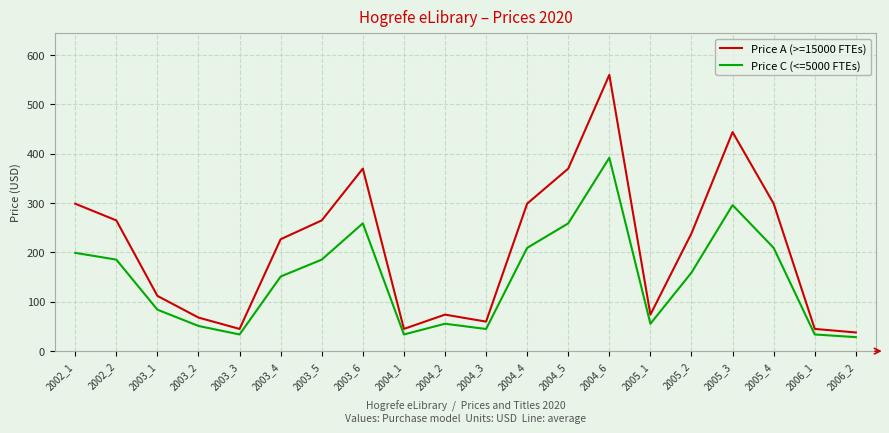

Is the value of Price C (<=5000 FTEs) at 2003_5 greater than the value of Price A (>=15000 FTEs) at 2003_4?

No